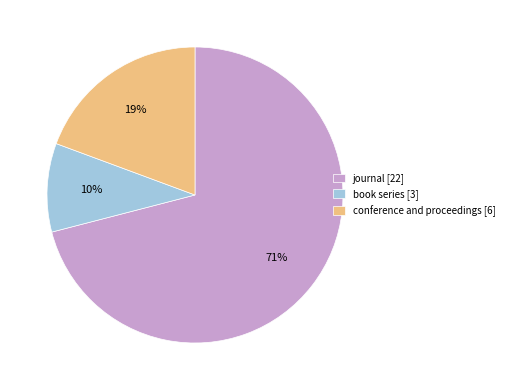

Which has a higher value, book series [3] or conference and proceedings [6]?

conference and proceedings [6]